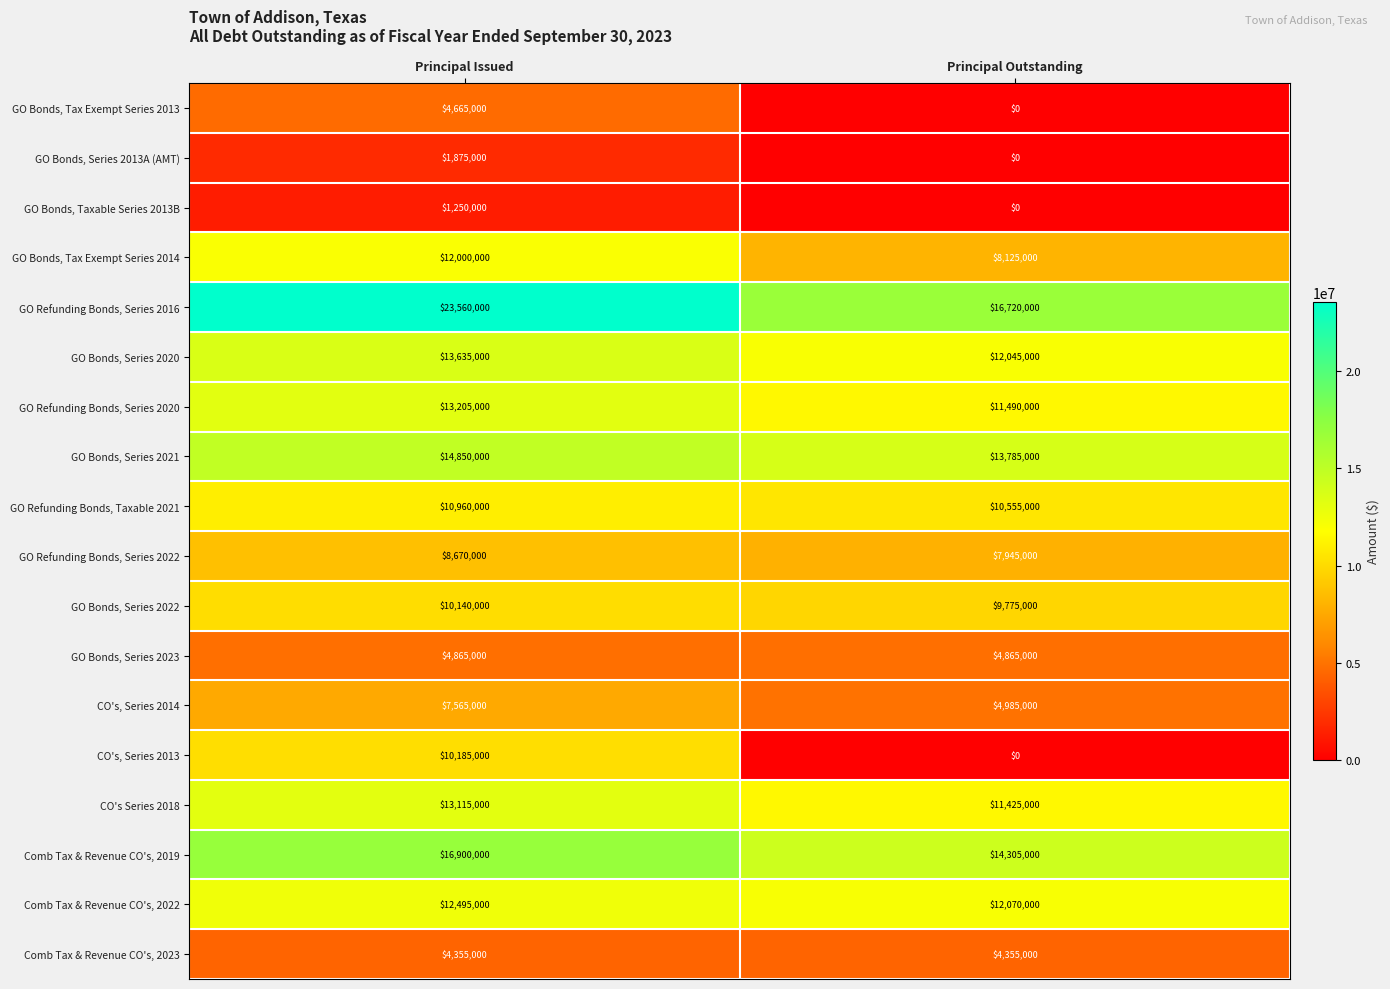

What is the average value of the GO Refunding Bonds, Series 2022 series?

8307500